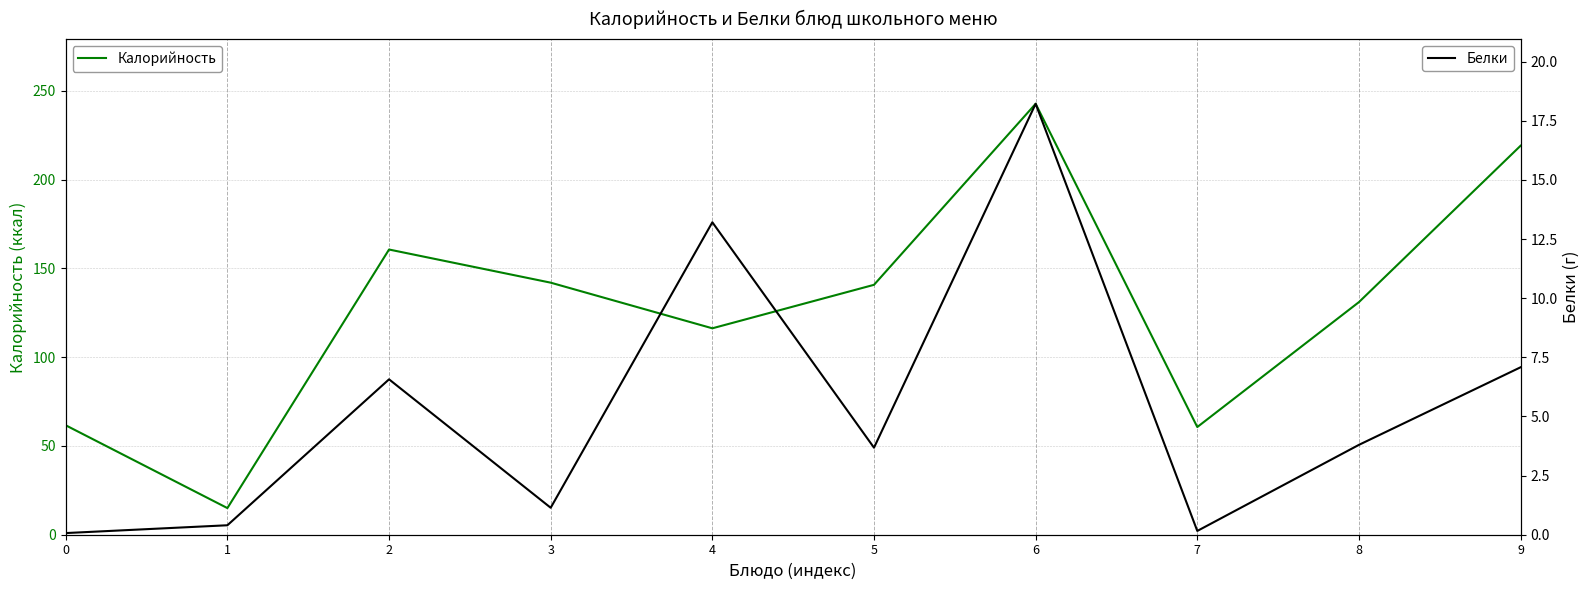

Which series has the largest range (max minus min)?

Калорийность